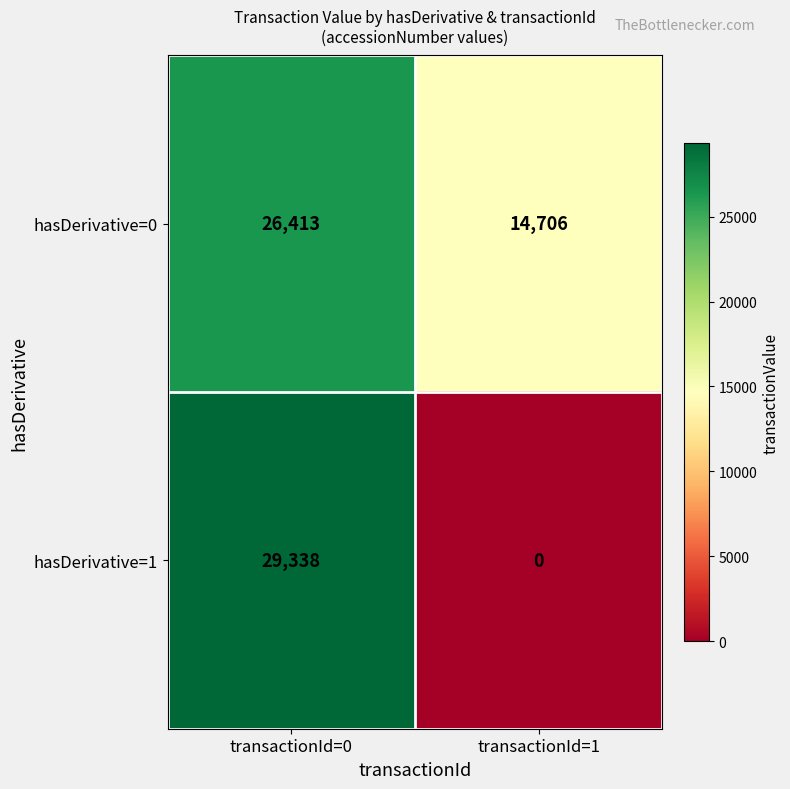

List the series in order of their overall mean, lowest first.

hasDerivative=1, hasDerivative=0